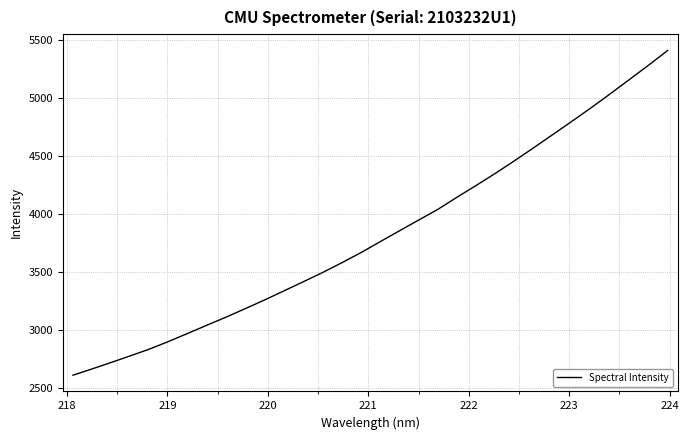

What is the minimum value shown in the chart?

2607.9